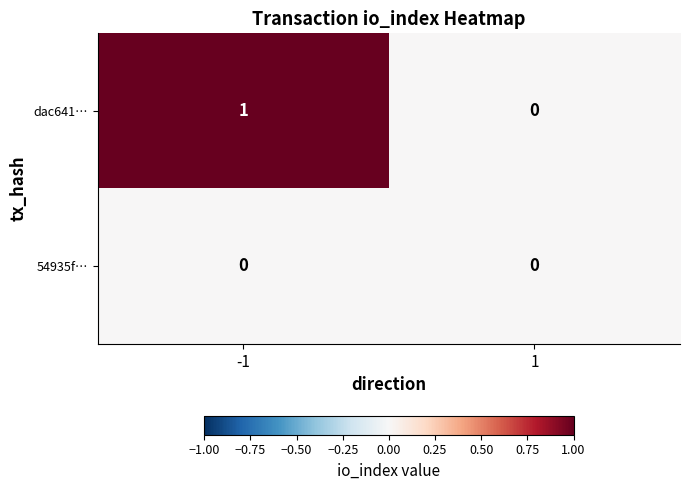

True or false: 54935f… has a value of 0 at 1.

True